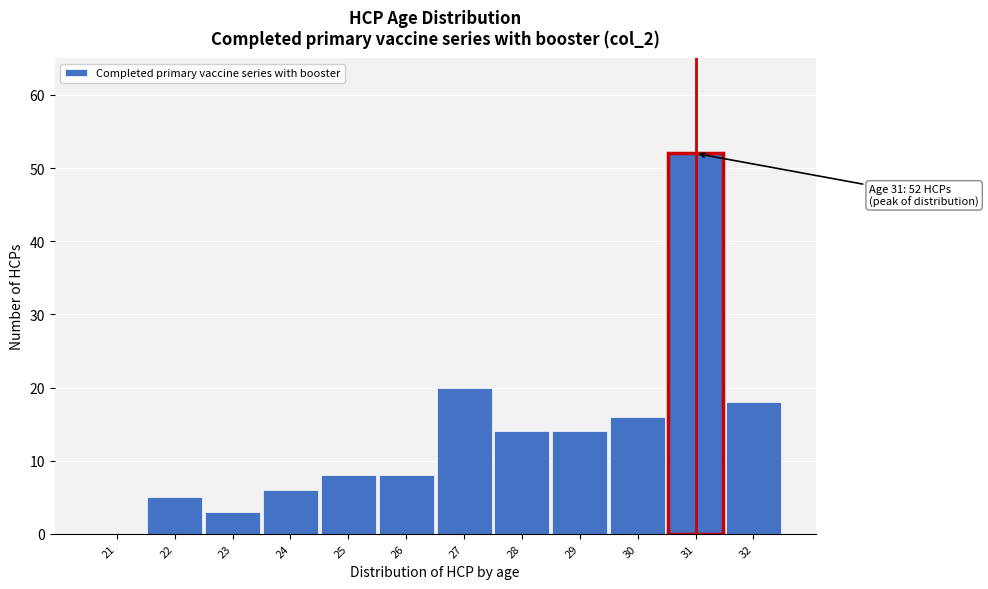

Reading left to right, transcribe all the data shown in this chart.

21=0	22=5	23=3	24=6	25=8	26=8	27=20	28=14	29=14	30=16	31=52	32=18